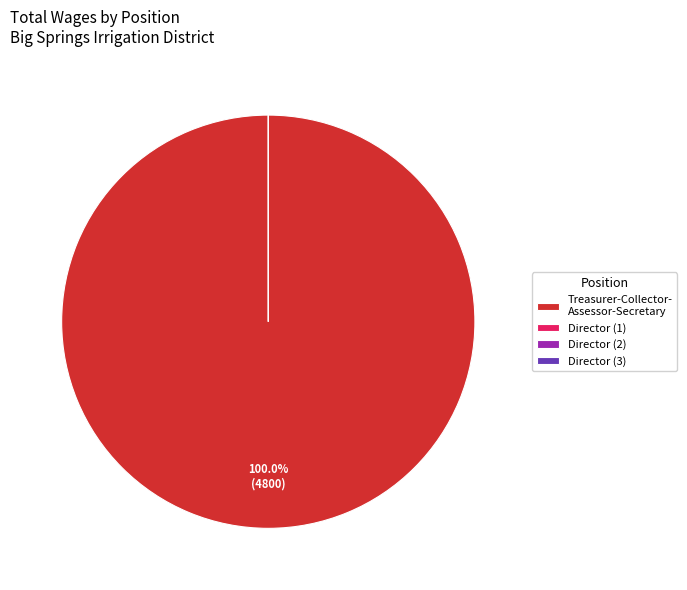

Count the number of slices in the pie.

4